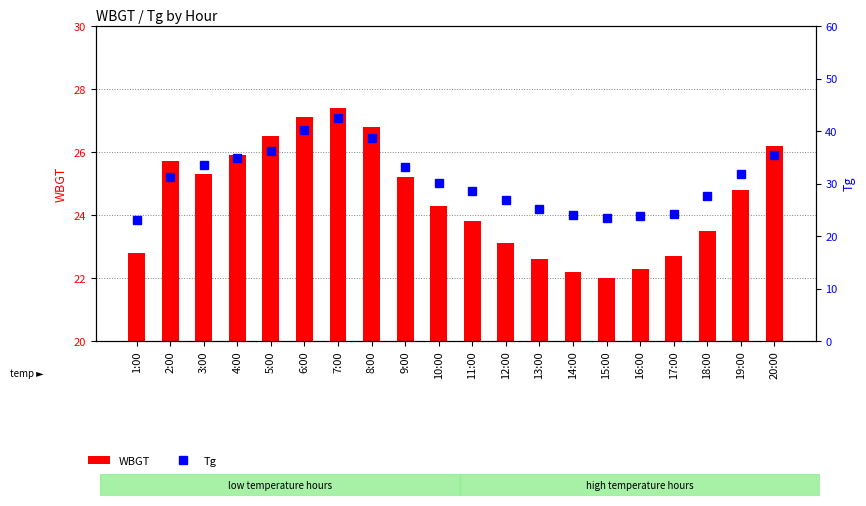

How many series are shown in this chart?

2